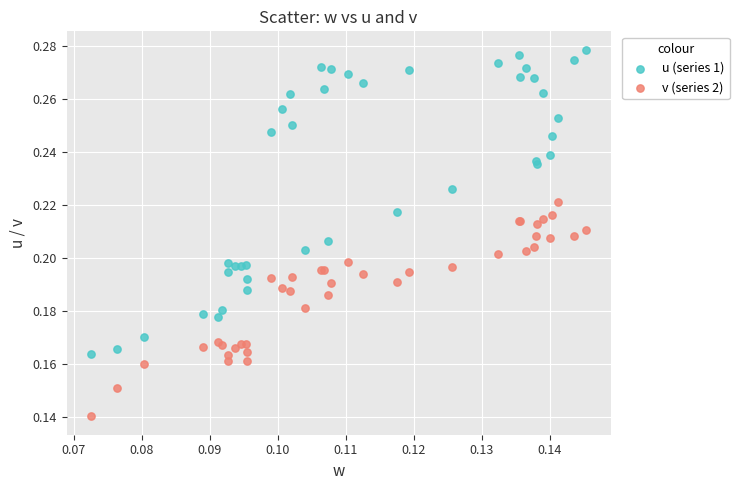

Which series reaches the maximum Y coordinate?

u (series 1)